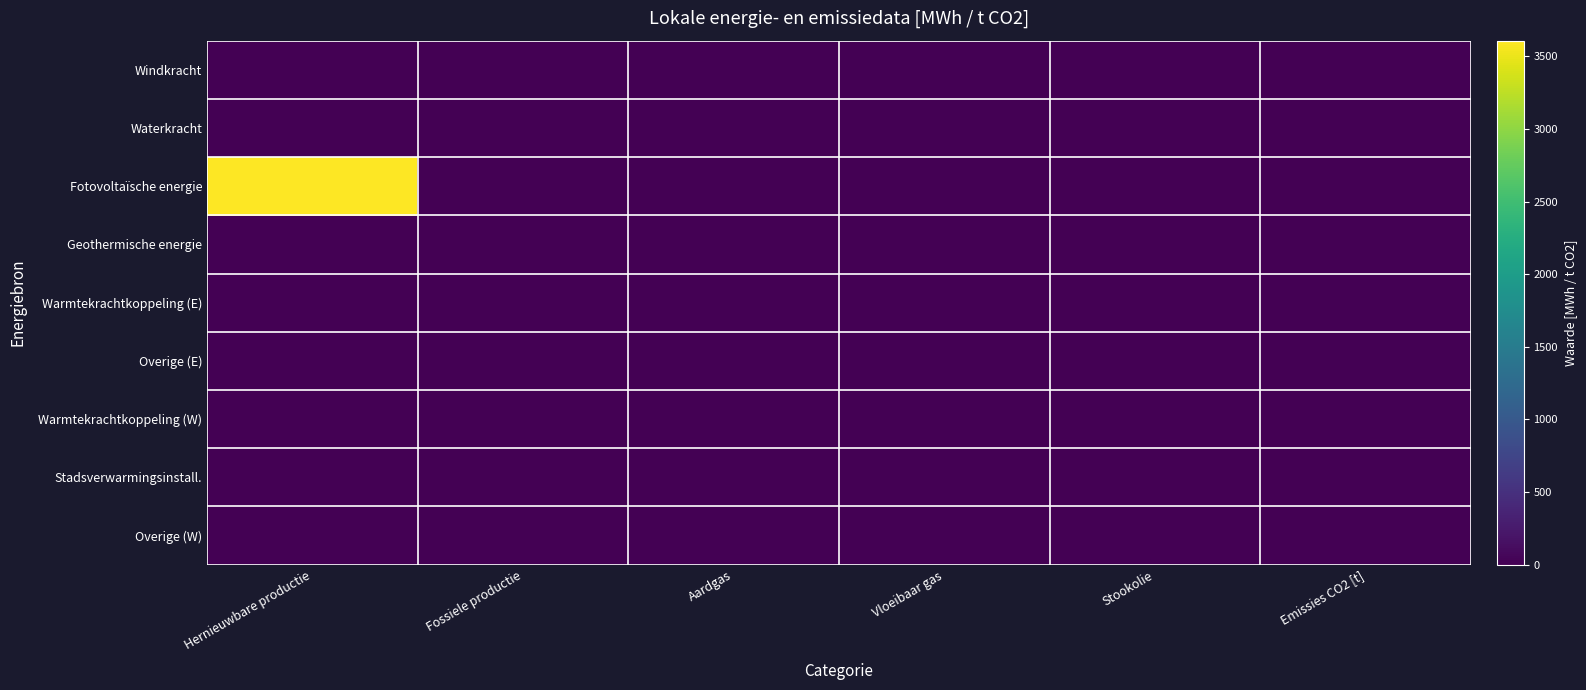

Between Fossiele productie and Vloeibaar gas, which is larger?

Fossiele productie